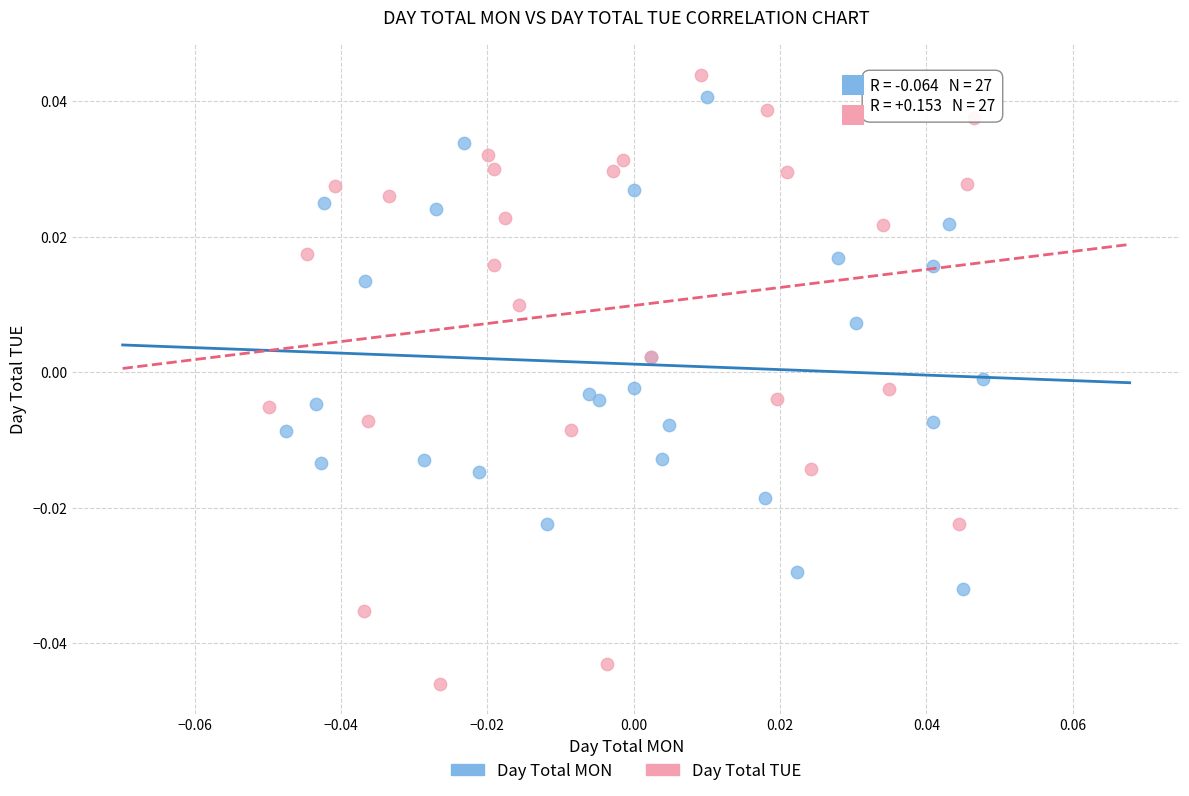

What are all the series names shown in the legend?

Day Total MON, Day Total TUE